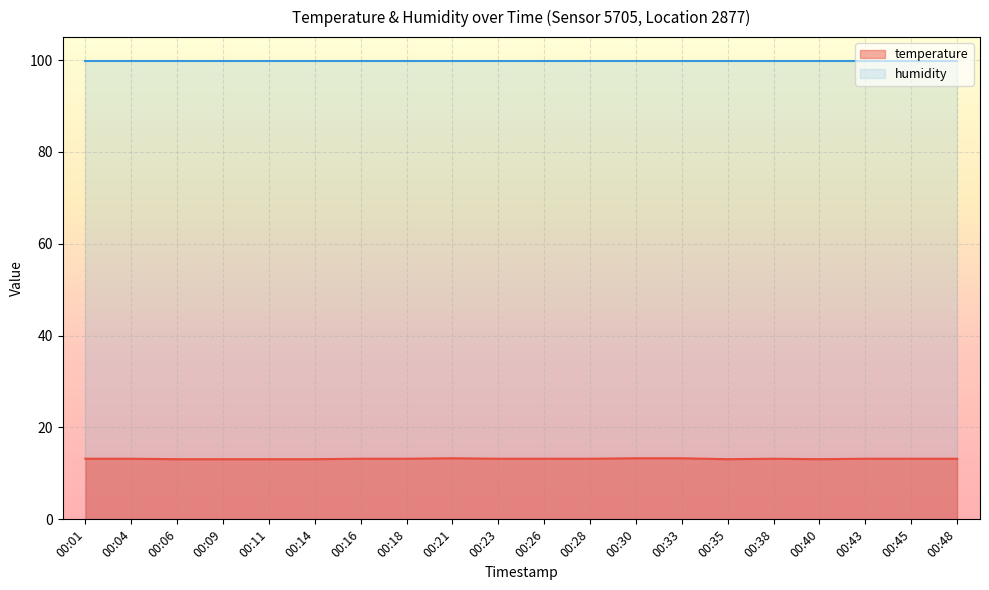

Reading left to right, list all the values displayed in this chart.

13.2	13.2	13.1	13.1	13.1	13.1	13.2	13.2	13.3	13.2	13.2	13.2	13.3	13.3	13.1	13.2	13.1	13.2	13.2	13.2